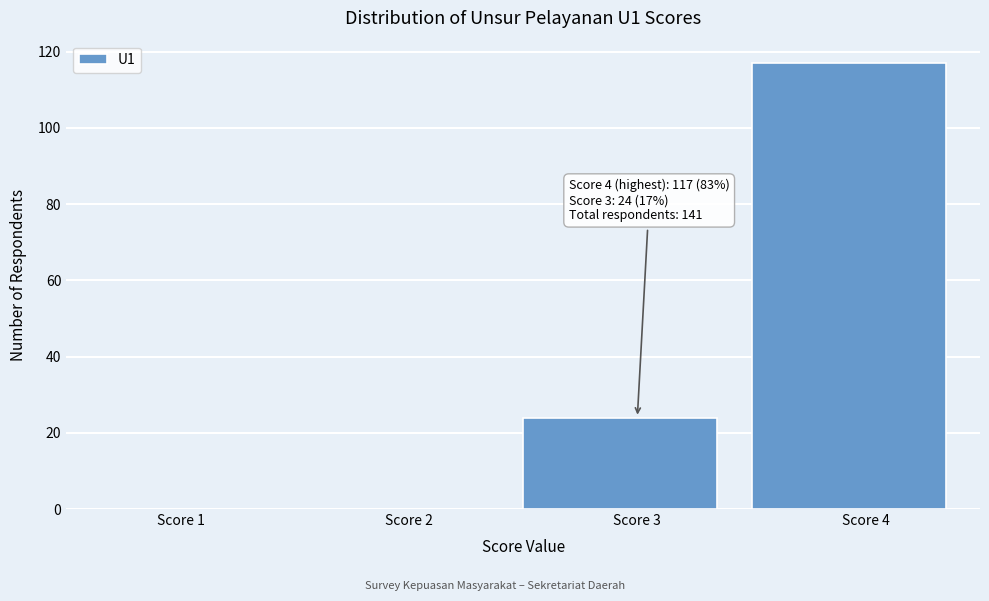

Reading left to right, what are all the values shown in this chart?

Score 1=0	Score 2=0	Score 3=24	Score 4=117